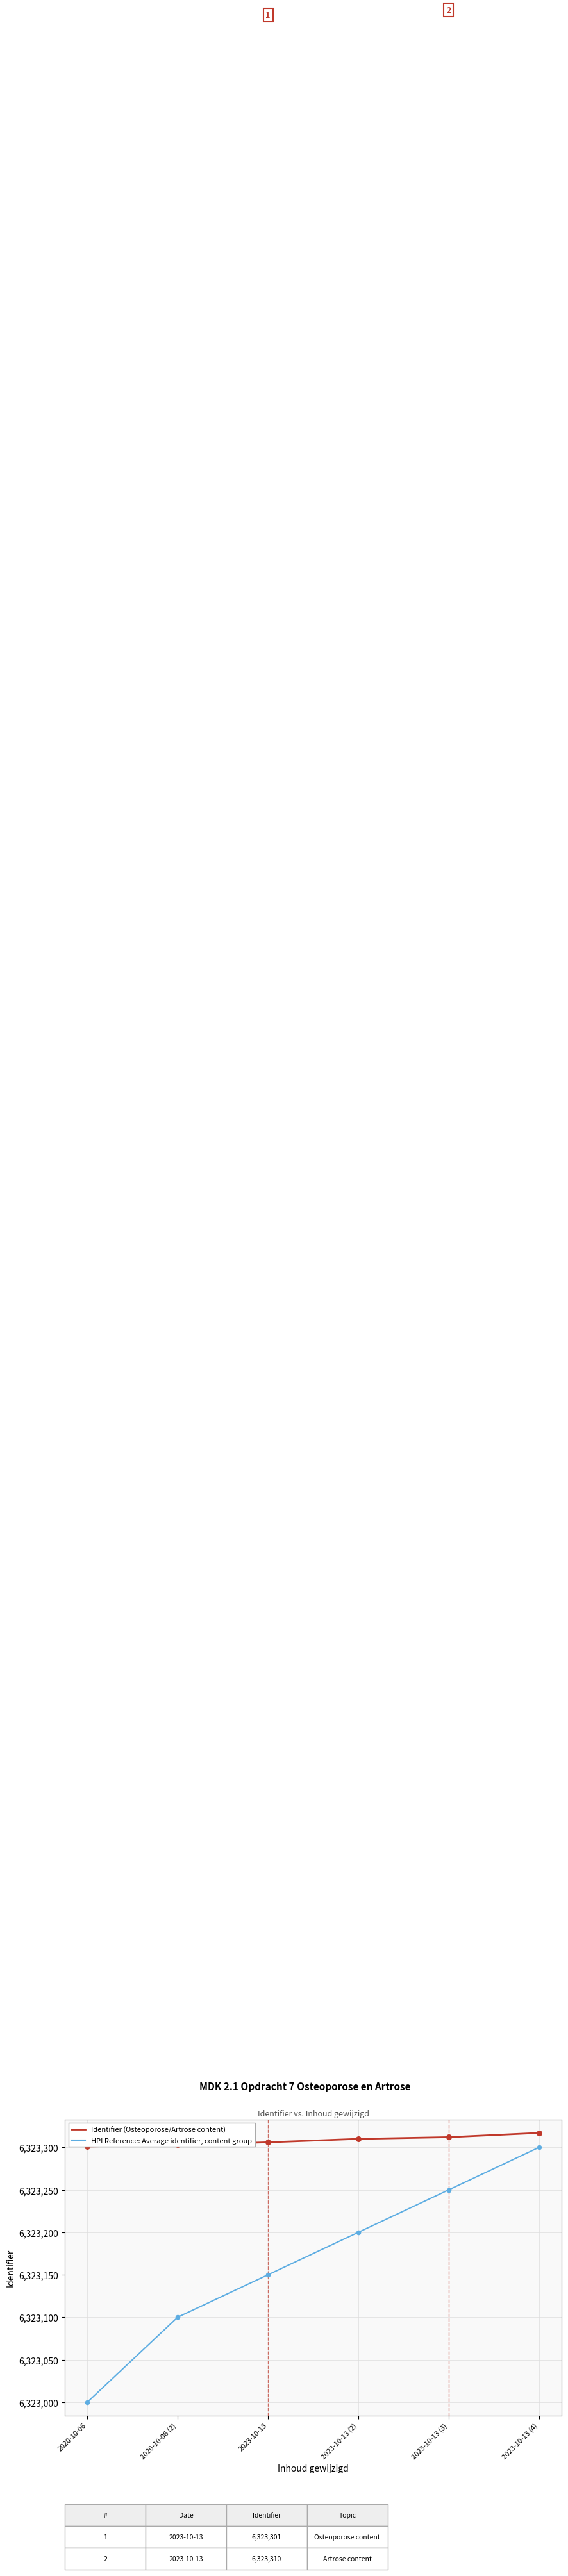

At which category is the sum across all series the highest?

2023-10-13 (4)